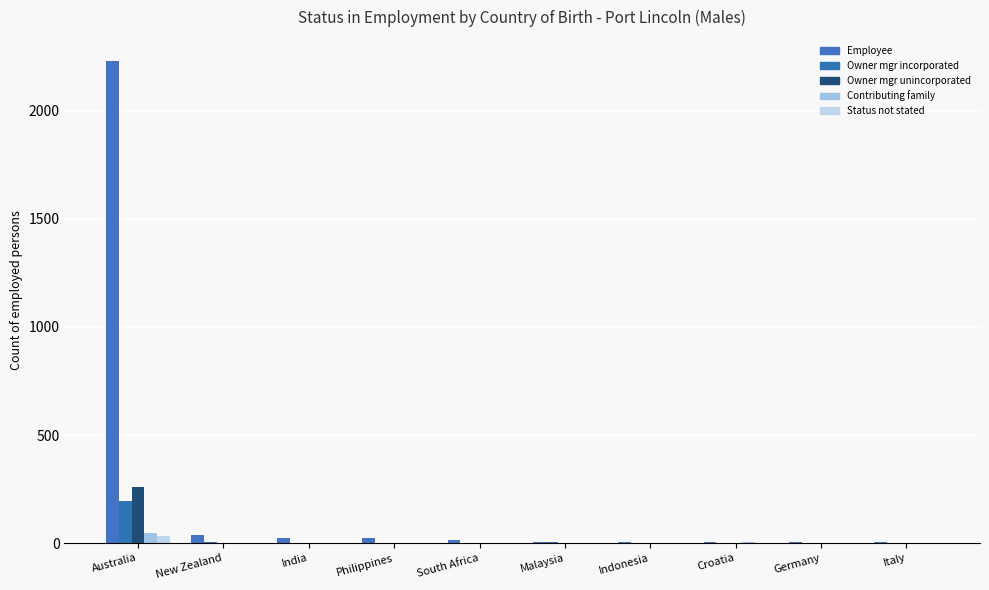

Which has a higher value, Croatia or South Africa?

South Africa